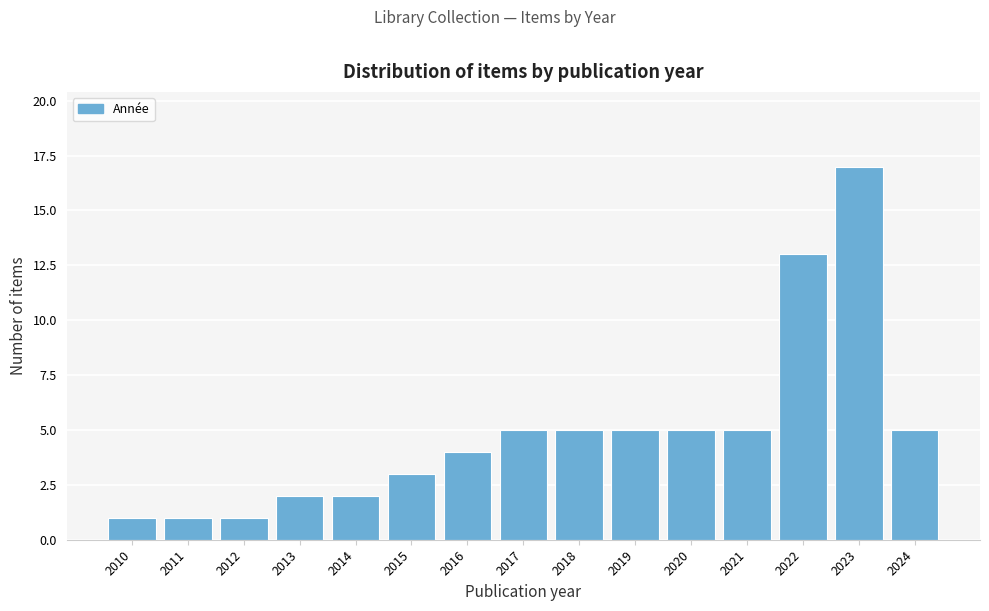

Reading left to right, transcribe all the data shown in this chart.

2010=1	2011=1	2012=1	2013=2	2014=2	2015=3	2016=4	2017=5	2018=5	2019=5	2020=5	2021=5	2022=13	2023=17	2024=5